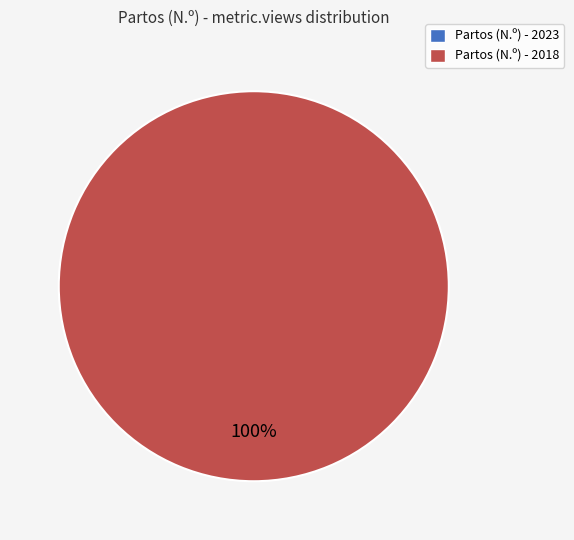

Does 649bbe68078190f8a4e77197 account for over 50% of the chart?

No